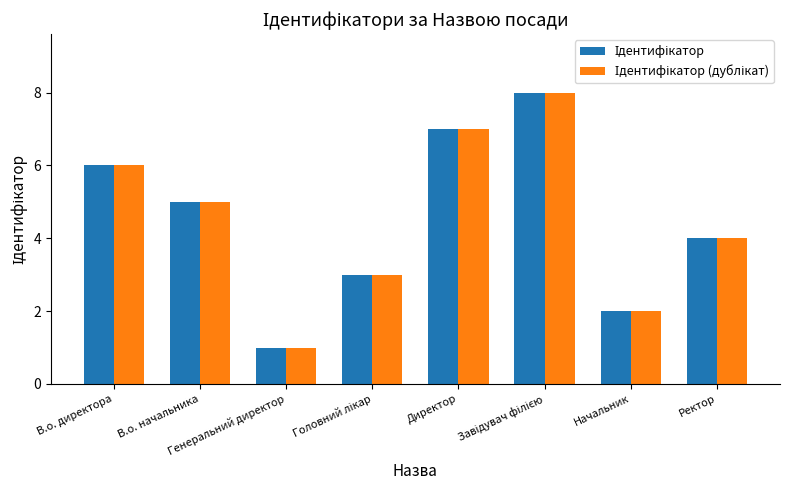

What is the sum of the Ідентифікатор values at В.о. начальника and Начальник?

7